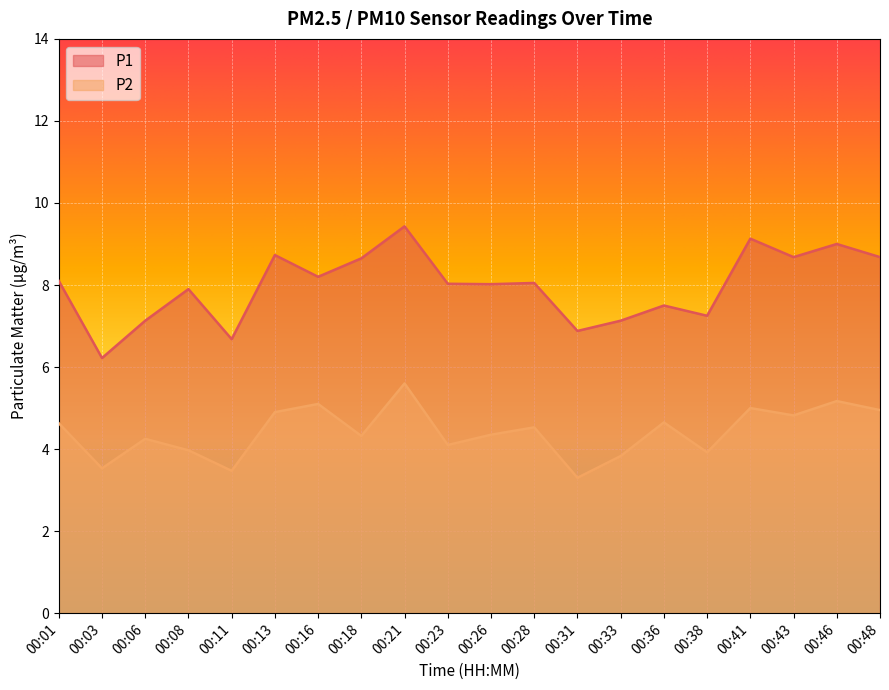

Between 00:08 and 00:03, which is larger?

00:08